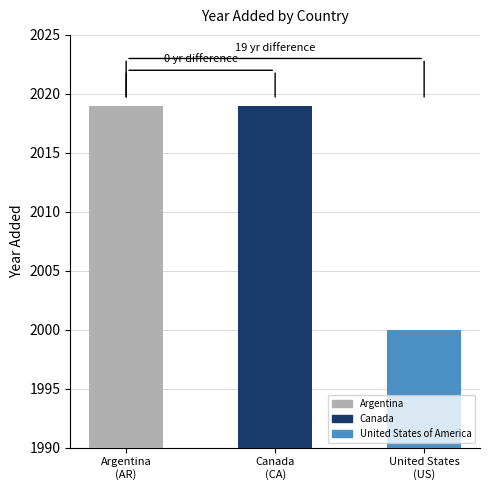

List the labels in order of value, smallest first.

United States
(US), Argentina
(AR), Canada
(CA)